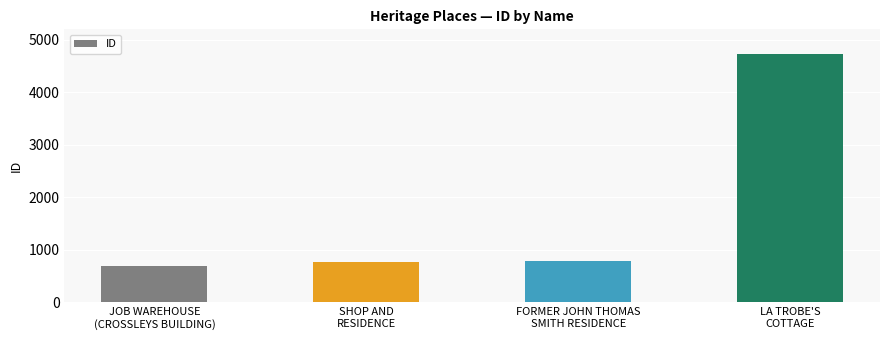

Is it true that the value at SHOP AND
RESIDENCE is 764?

True